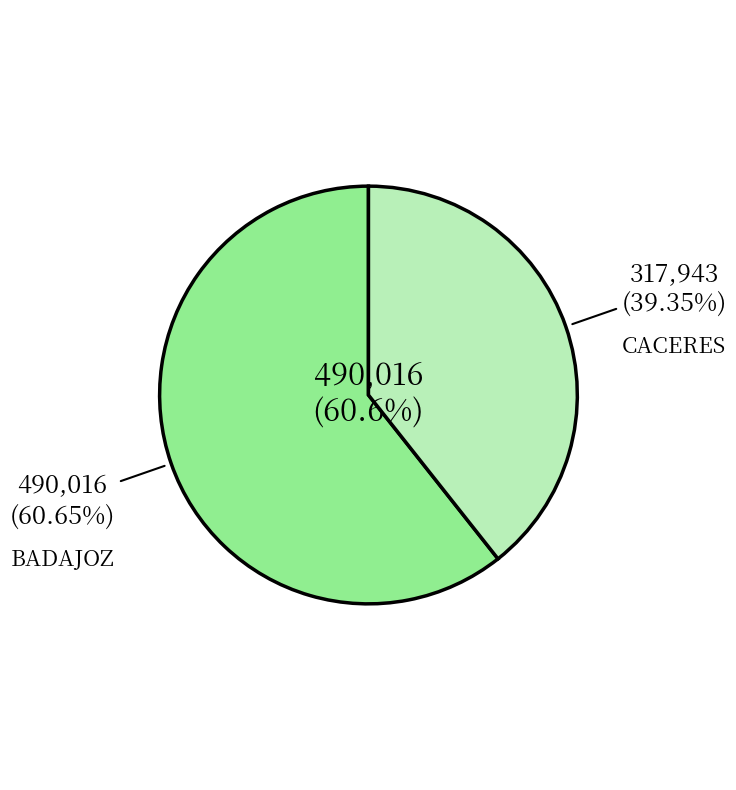

Between CACERES and BADAJOZ, which is larger?

BADAJOZ